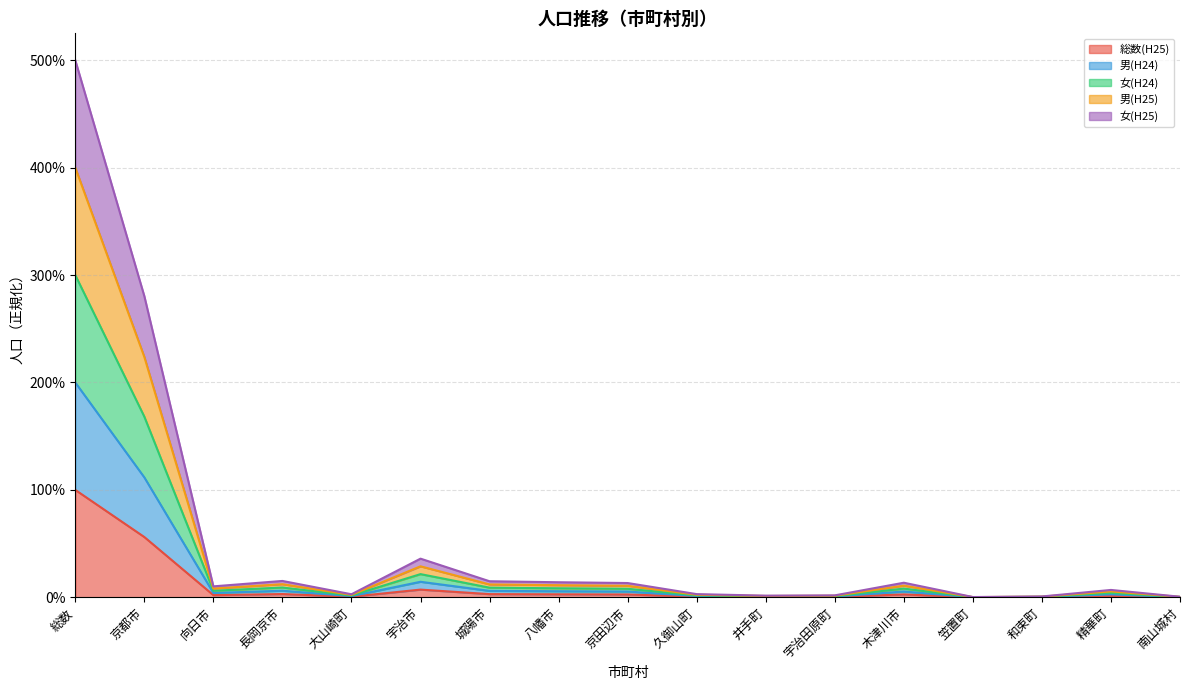

At which category does 男(H25) reach its first local valley?

向日市